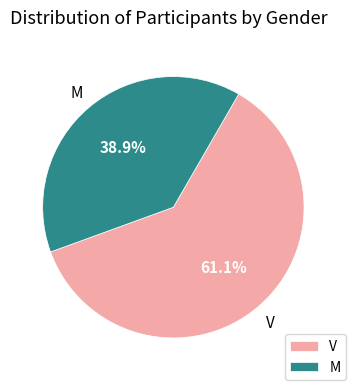

How many slices are in this pie chart?

2